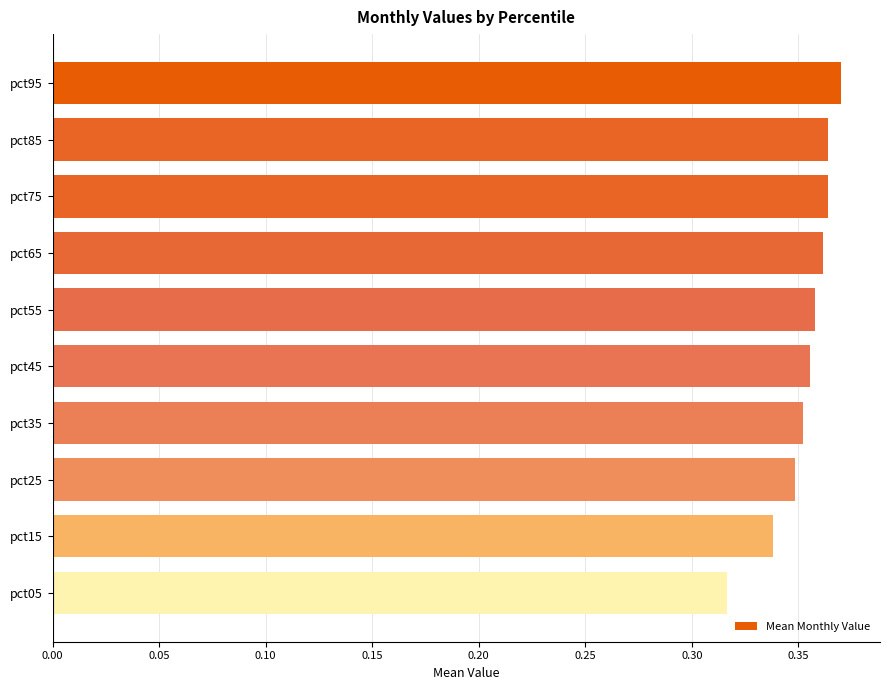

Count the values in the range 0 to 1.

10